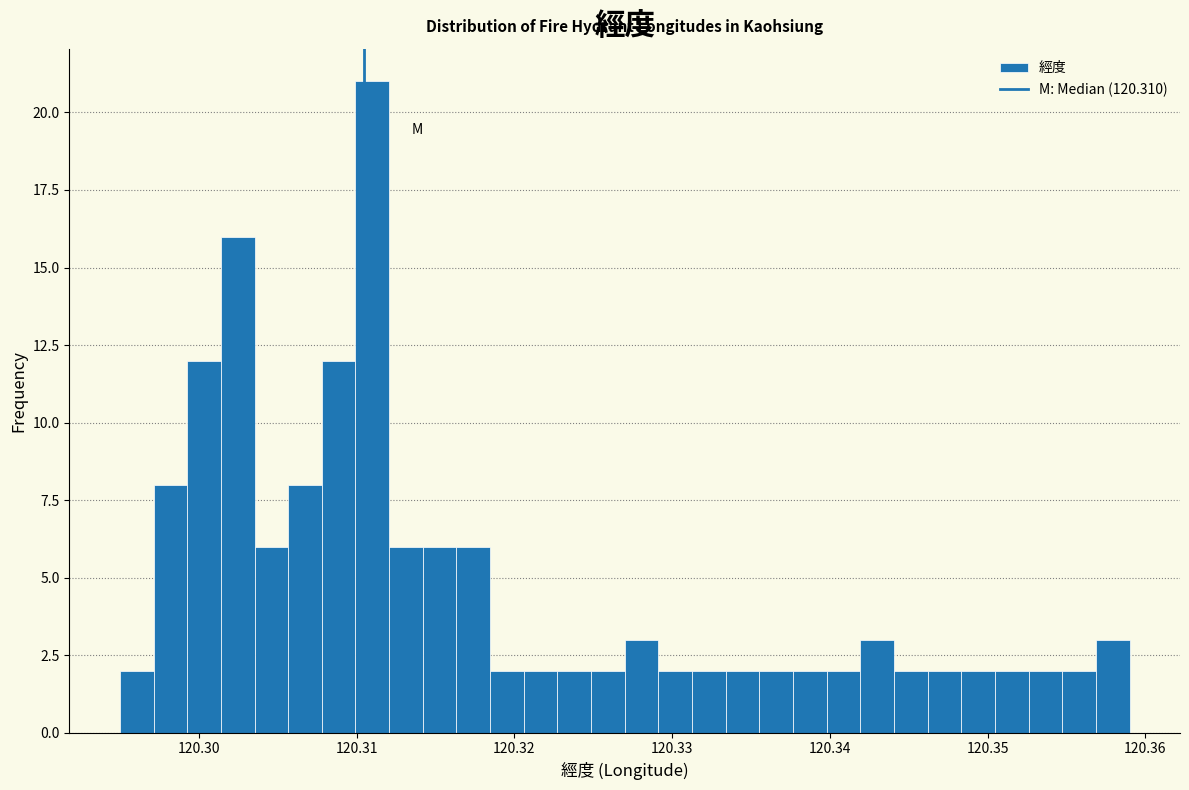

Around what value on the x-axis is the tallest bar? Give the approximate position of its centre, as read against the axis.

120.311